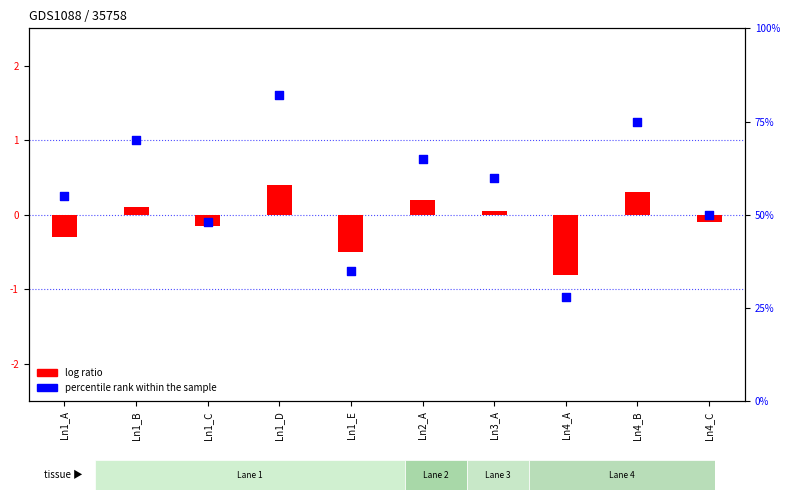

What is the change in value from Ln1_D to Ln3_A?

-22